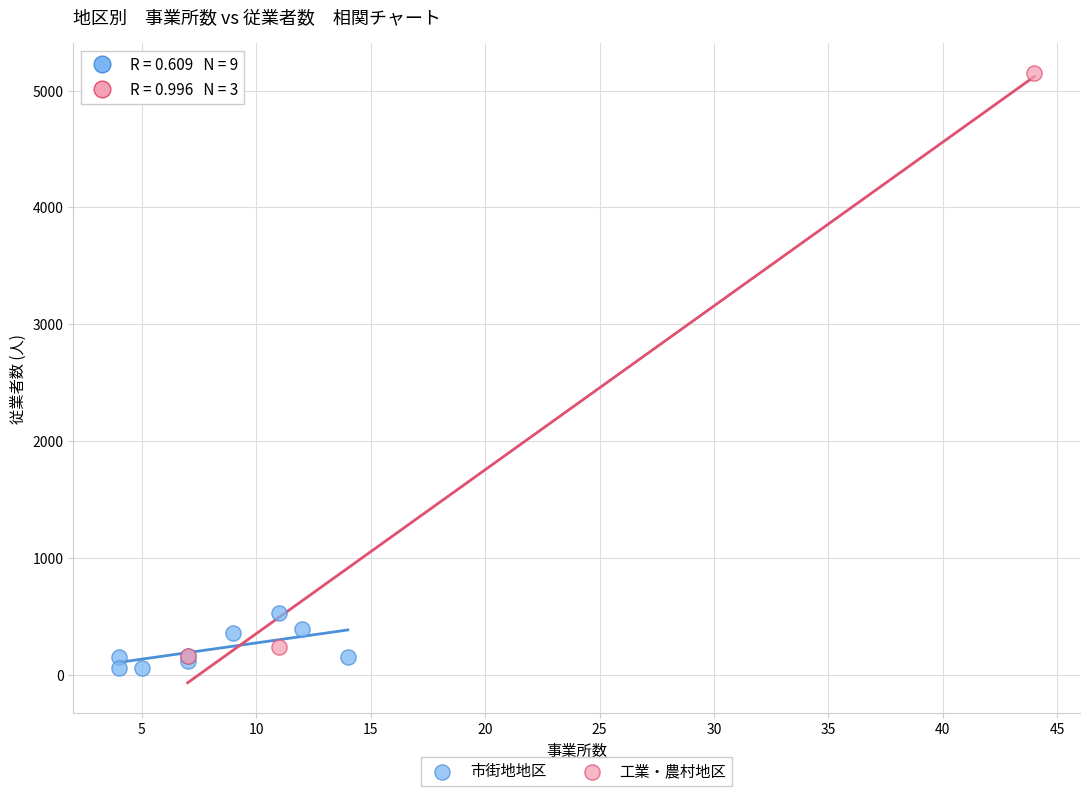

Which series reaches the maximum Y coordinate?

工業・農村地区